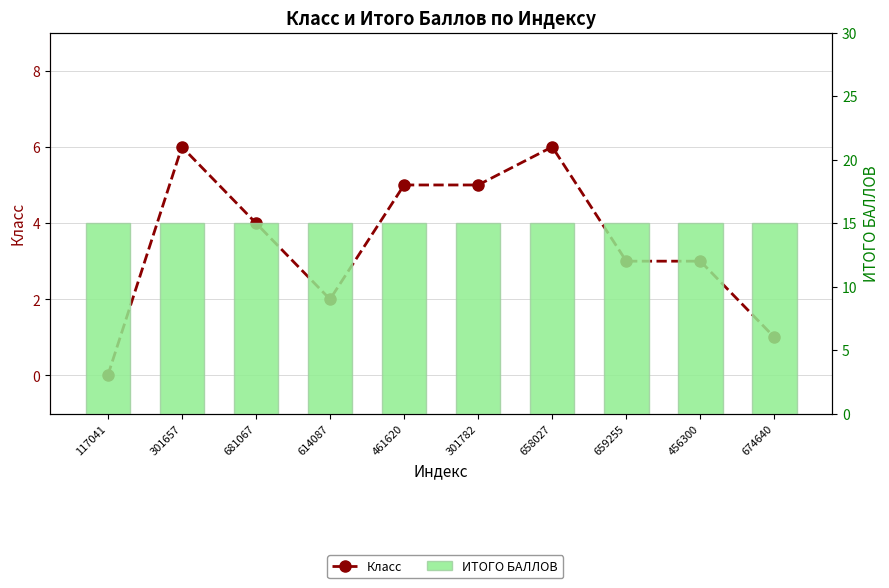

At which label is Класс closest to 3?

659255